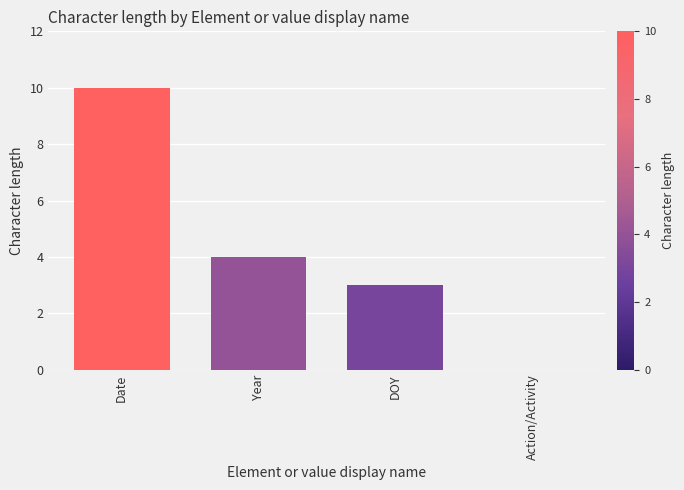

The value at Date is 10. True or false?

True